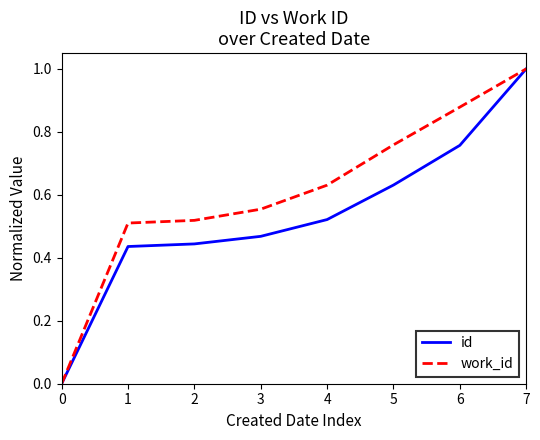

Rank the series by their average value, from lowest to highest.

id, work_id